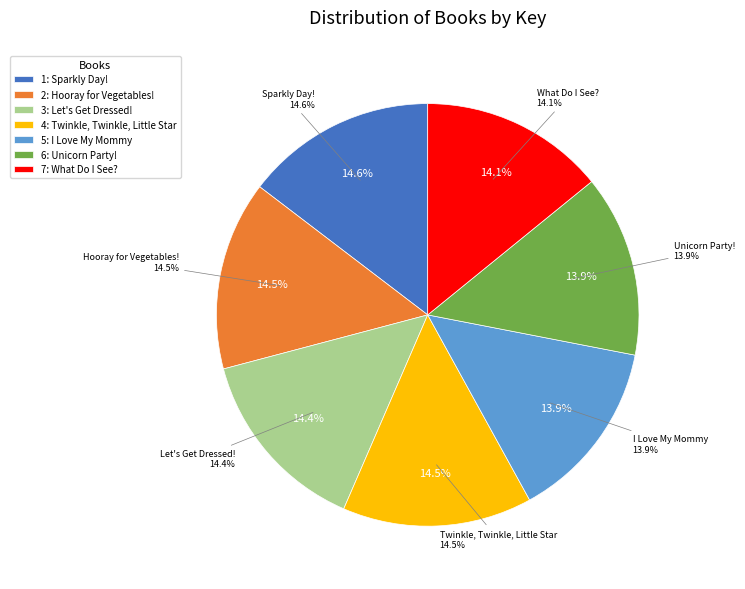

Combined, do Unicorn Party! and What Do I See? account for over 50%?

No